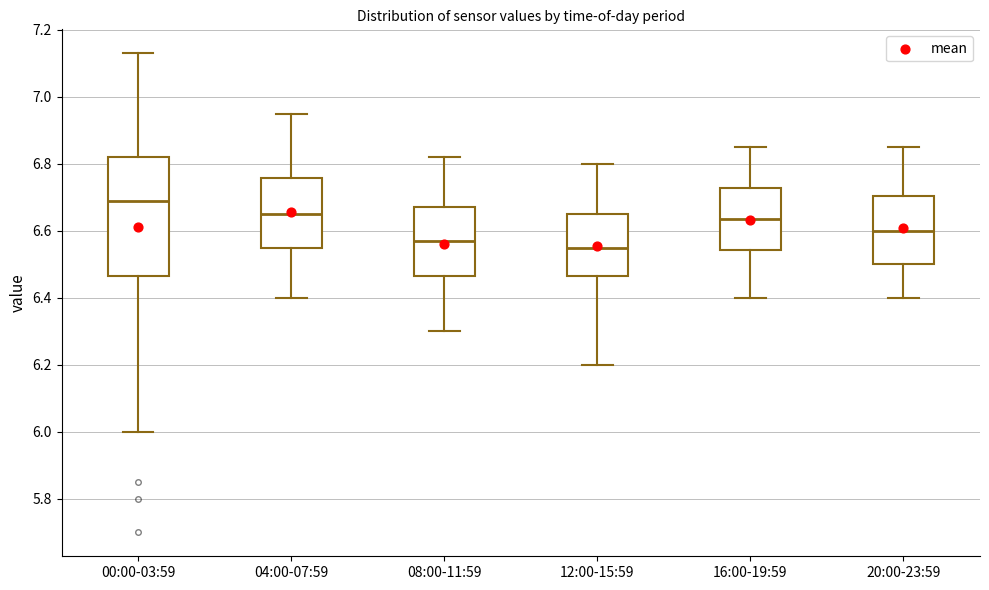

Comparing the boxes themselves (not the whiskers), which one is the tallest?

00:00-03:59